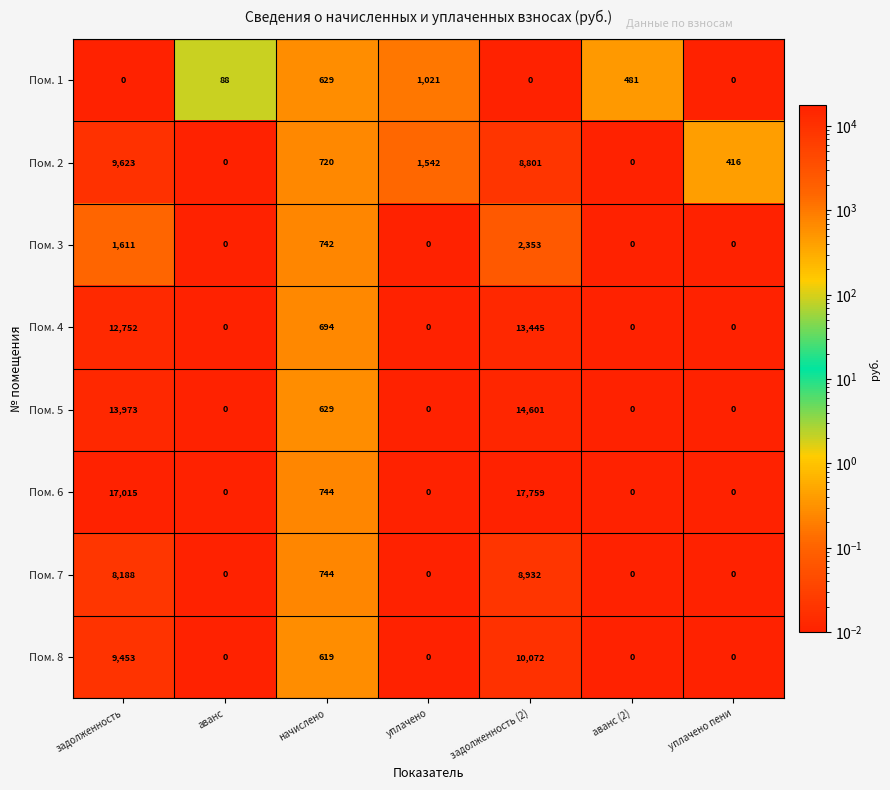

What is the difference between the Пом. 1 values at аванс (2) and задолженность (2)?

481